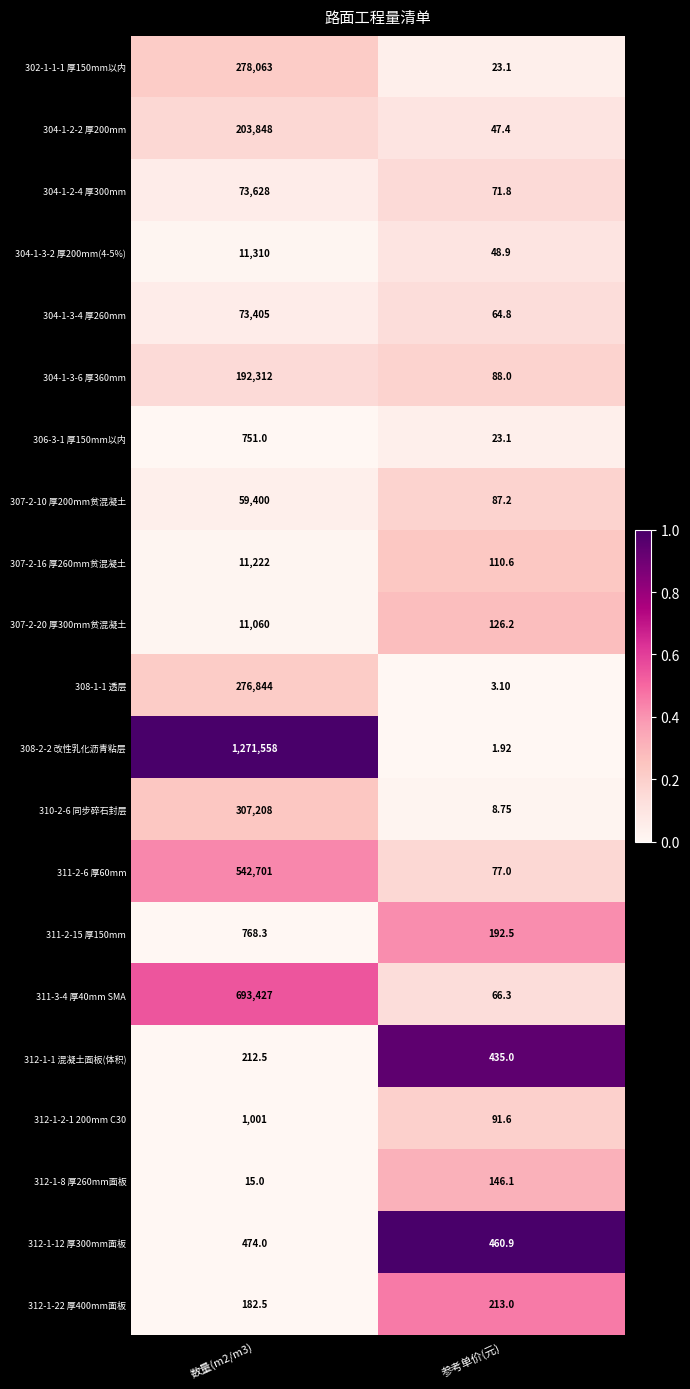

Where is 311-2-15 厚150mm nearest to the value 480?

参考单价(元)